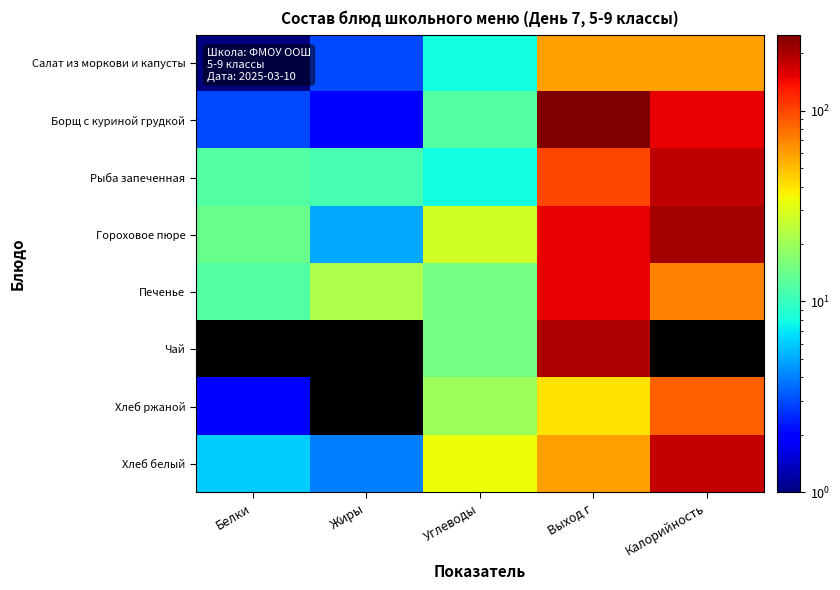

At which category does the chart reach its peak across all series?

Выход г